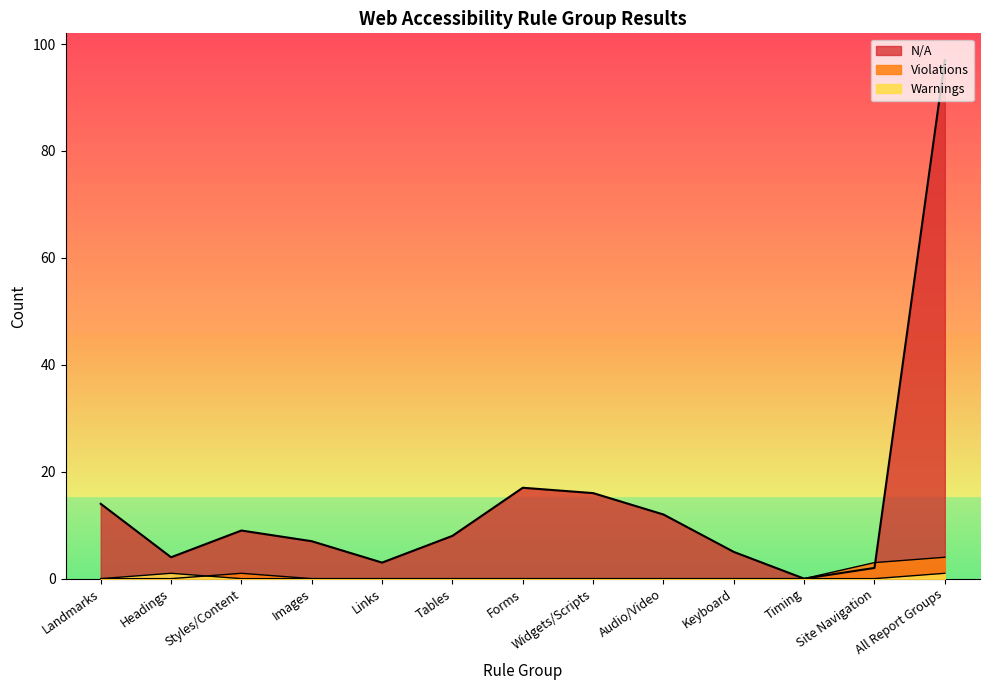

At which category is the sum across all series the highest?

All Report Groups